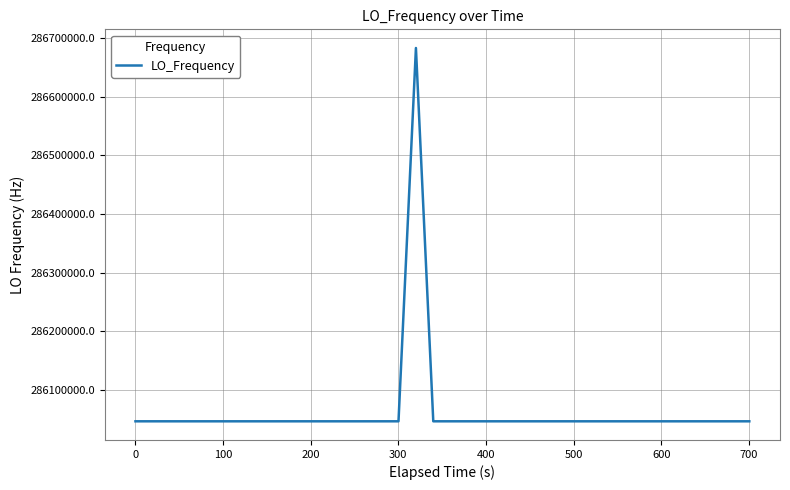

What is the smallest value displayed?

286046993.4